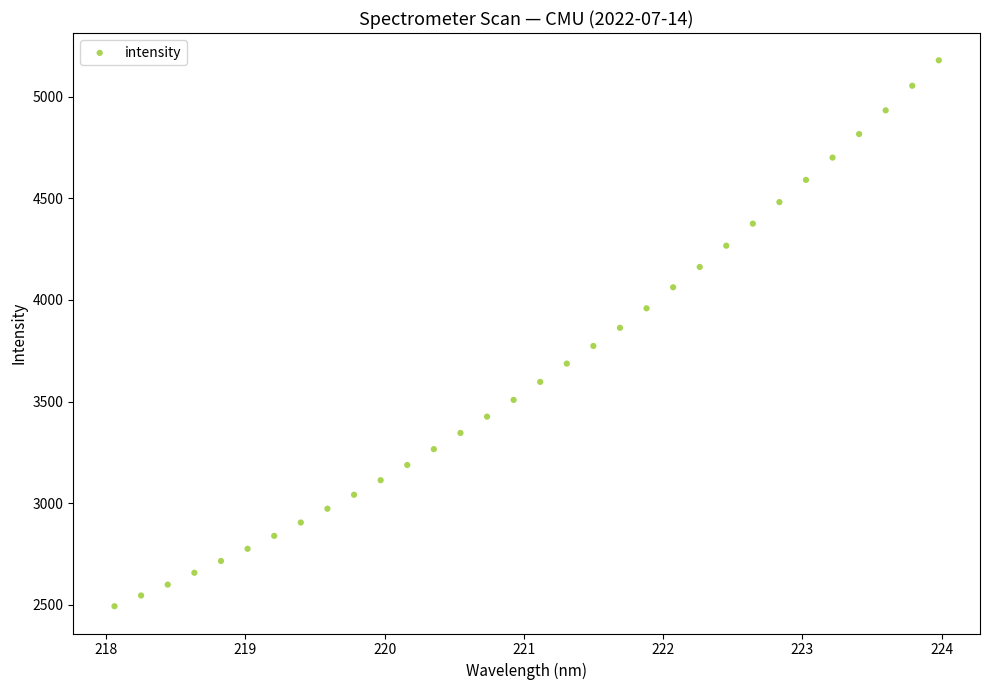

What is the range of Y values (max minus min)?

2684.9